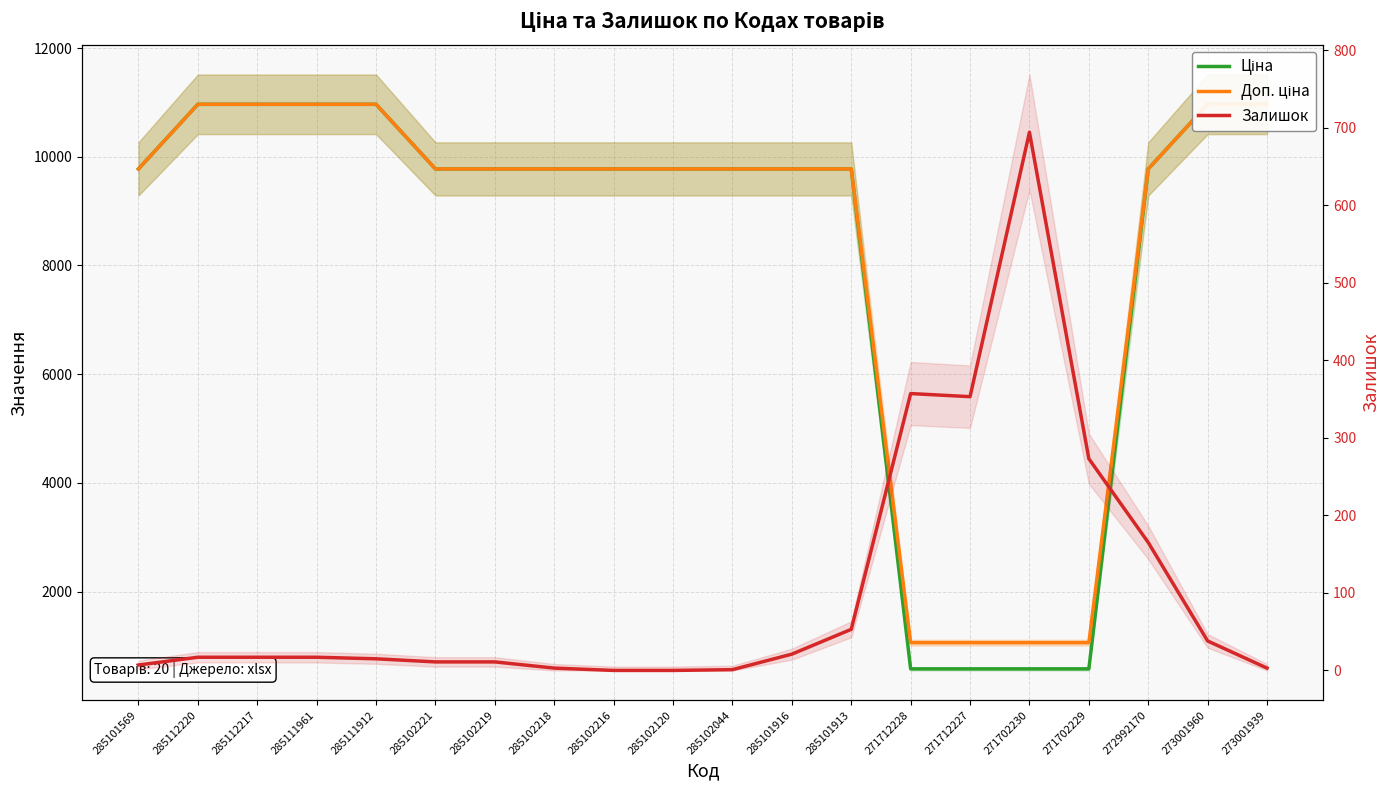

Reading left to right, list all the values displayed in this chart.

Ціна: 9775.5	10964.4	10964.4	10964.4	10964.4	9775.5	9775.5	9775.5	9775.5	9775.5	9775.5	9775.5	9775.5	578.1	578.1	578.1	578.1	9775.5	10964.4	10964.4
Доп. ціна: 9775.5	10964.4	10964.4	10964.4	10964.4	9775.5	9775.5	9775.5	9775.5	9775.5	9775.5	9775.5	9775.5	1060.0	1060.0	1060.0	1060.0	9775.5	10964.4	10964.4
Залишок: 7.0	17.0	17.0	17.0	15.0	11.0	11.0	3.0	0.0	0.0	1.0	21.0	53.0	357.0	353.0	694.0	273.0	165.0	38.0	3.0